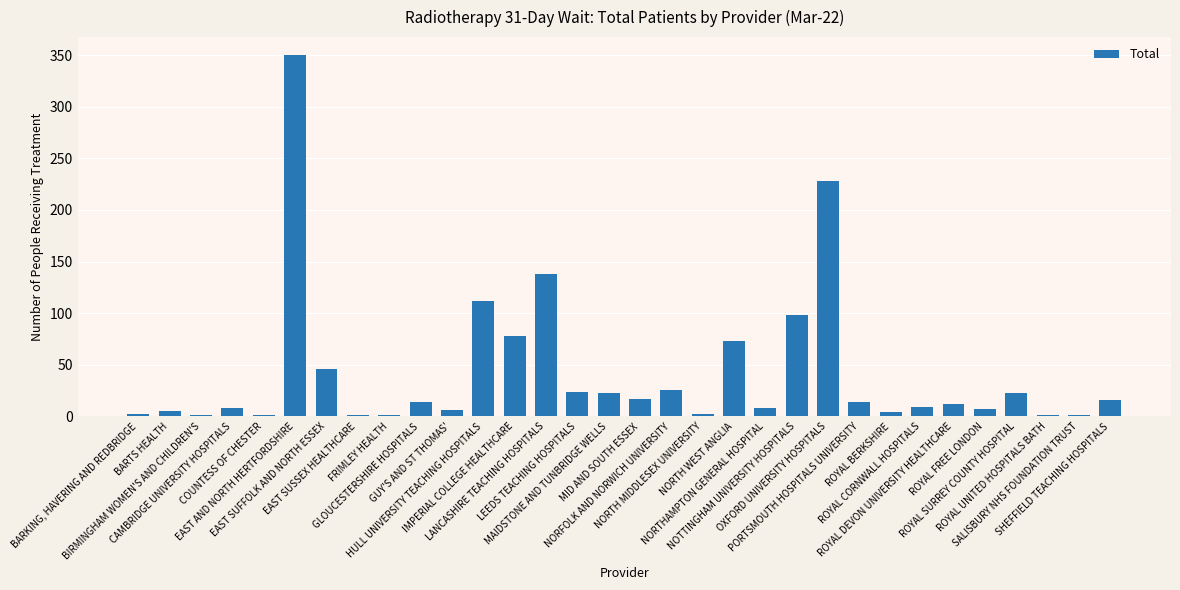

What is the sum of all values?

1349